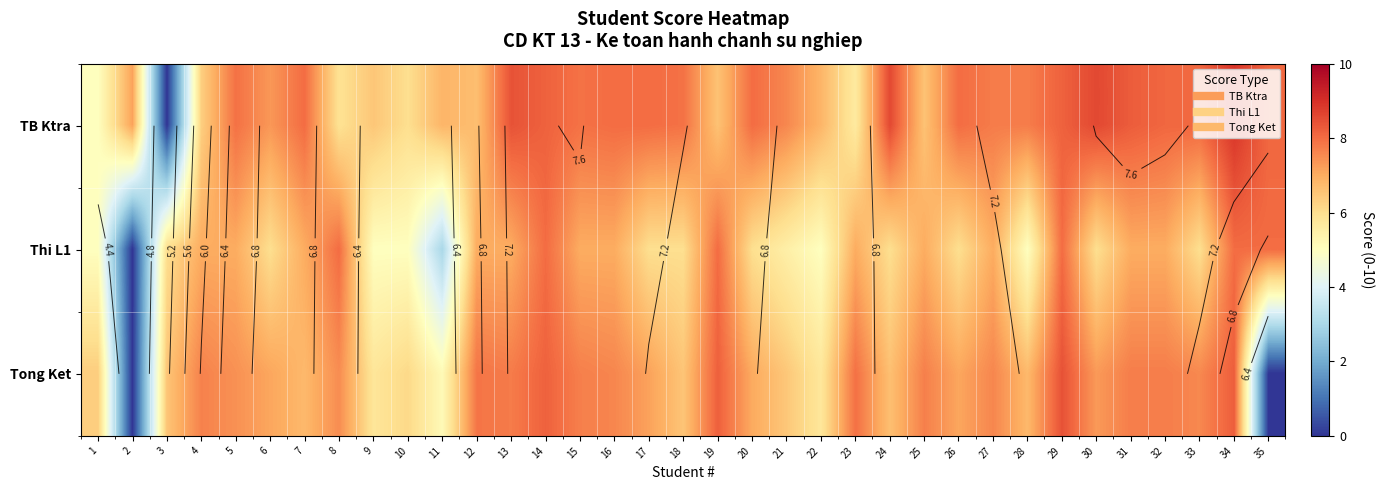

Which series changed the most between 13 and 18?

Tong Ket